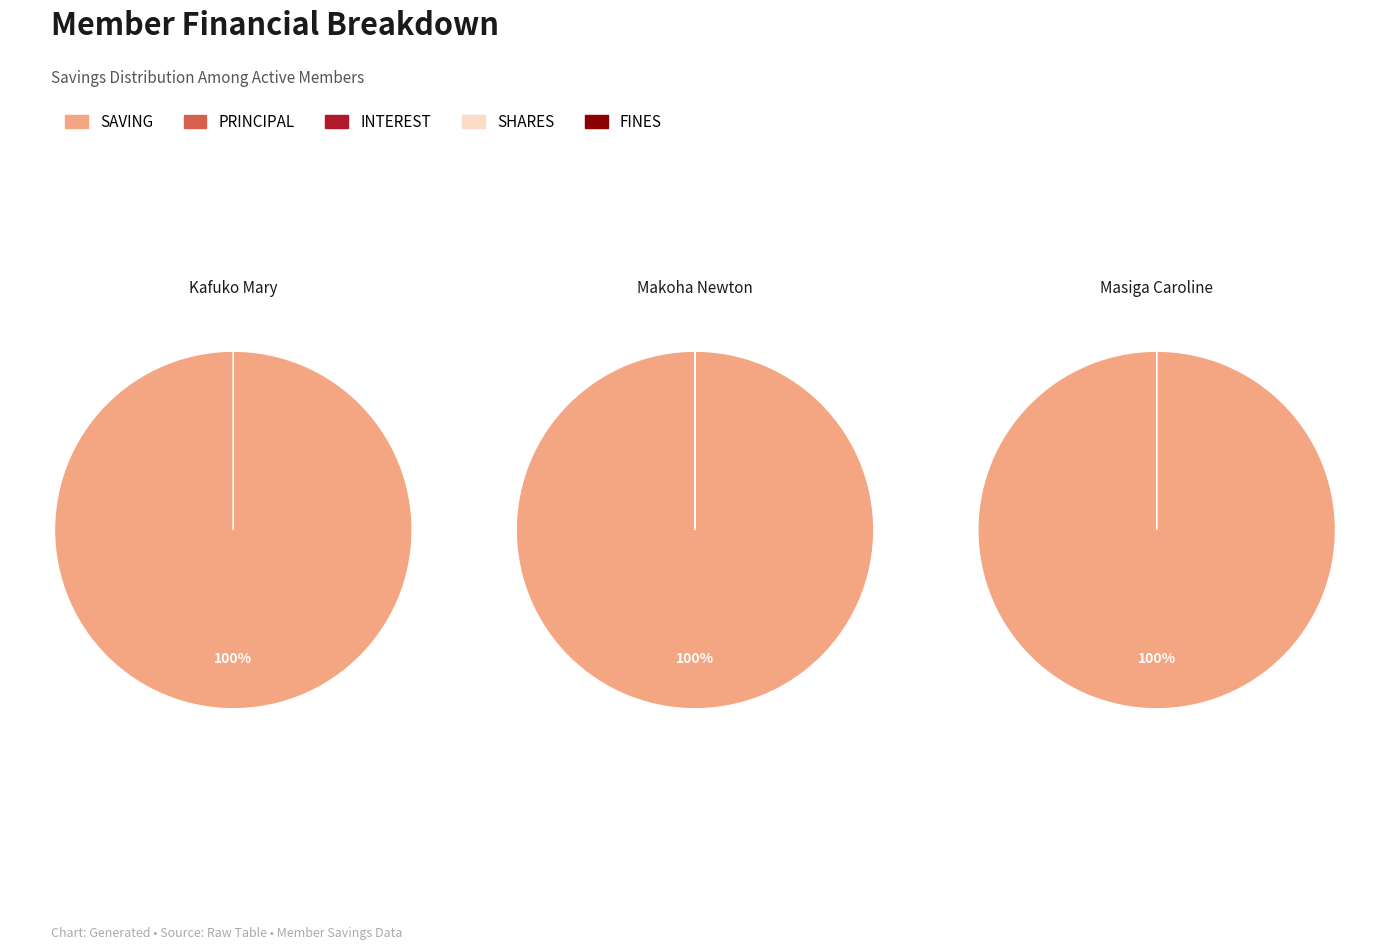

Do Masiga Caroline and Kafuko Mary together represent more than half of the pie?

Yes